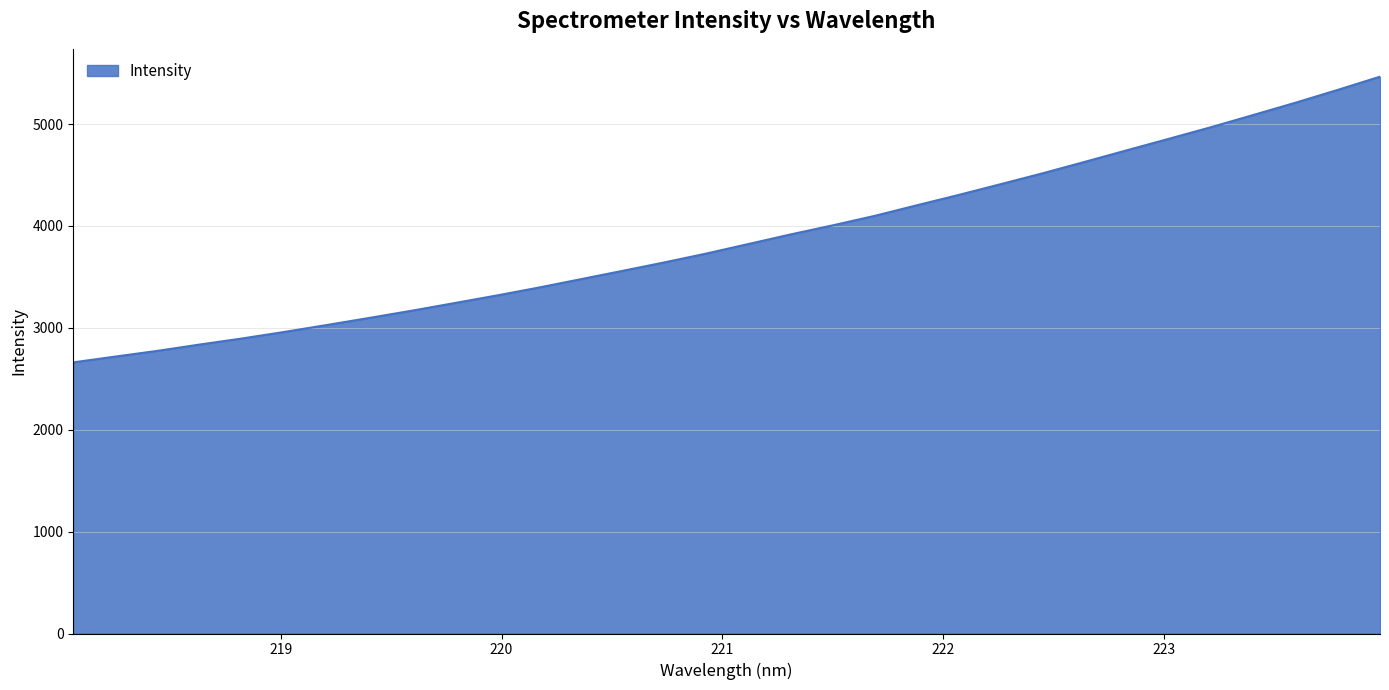

What is the smallest value displayed?

2661.4